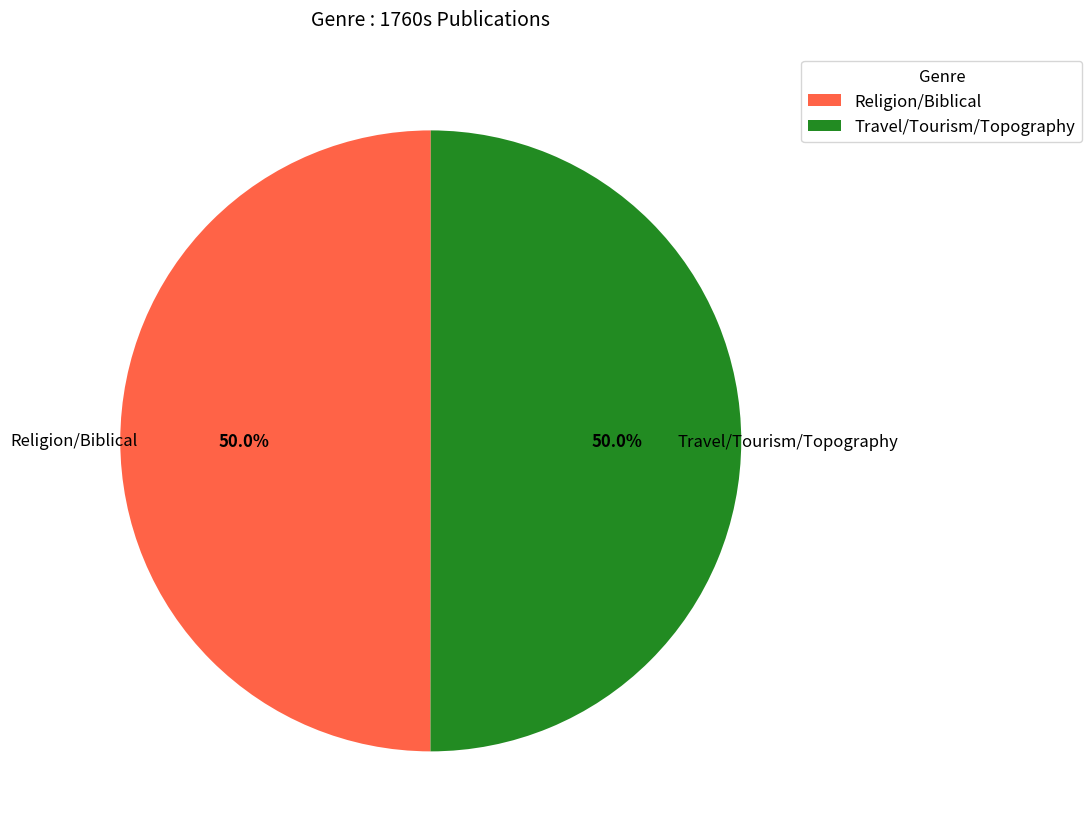

What is the ratio of the value at Religion/Biblical to the value at Travel/Tourism/Topography?

1.0